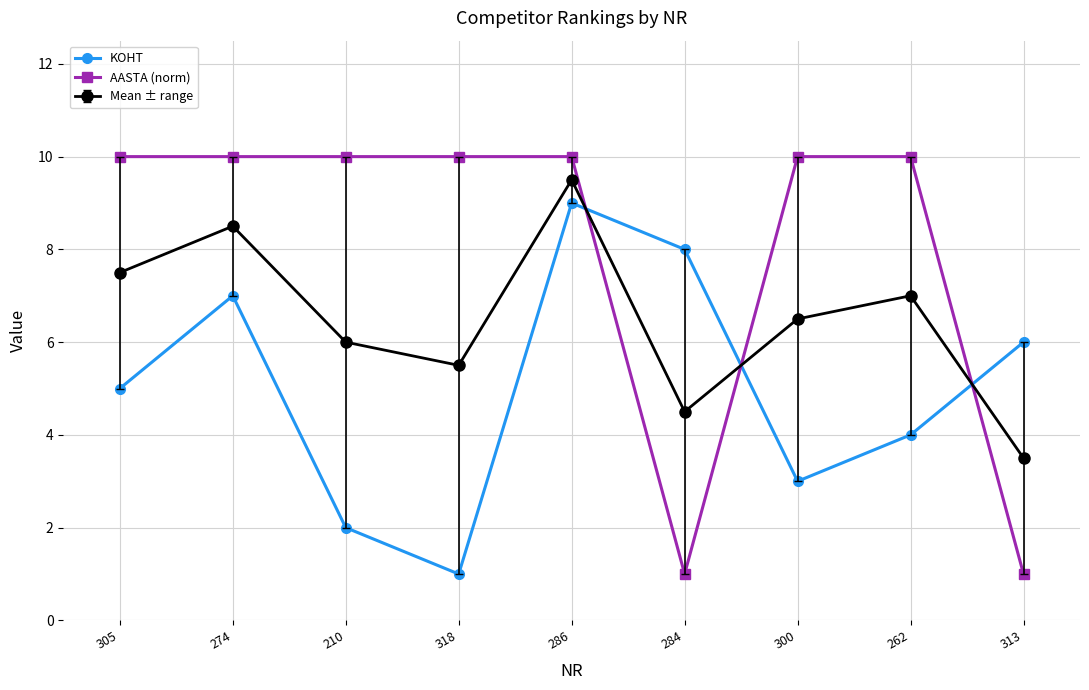

Count the number of categories in the chart.

9